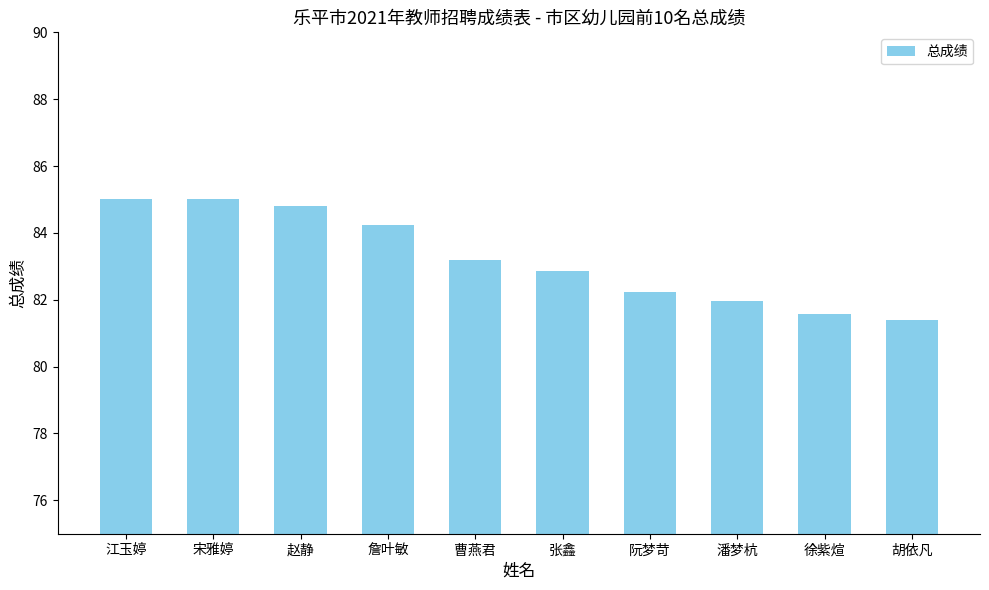

How many data points are less than 83?

5